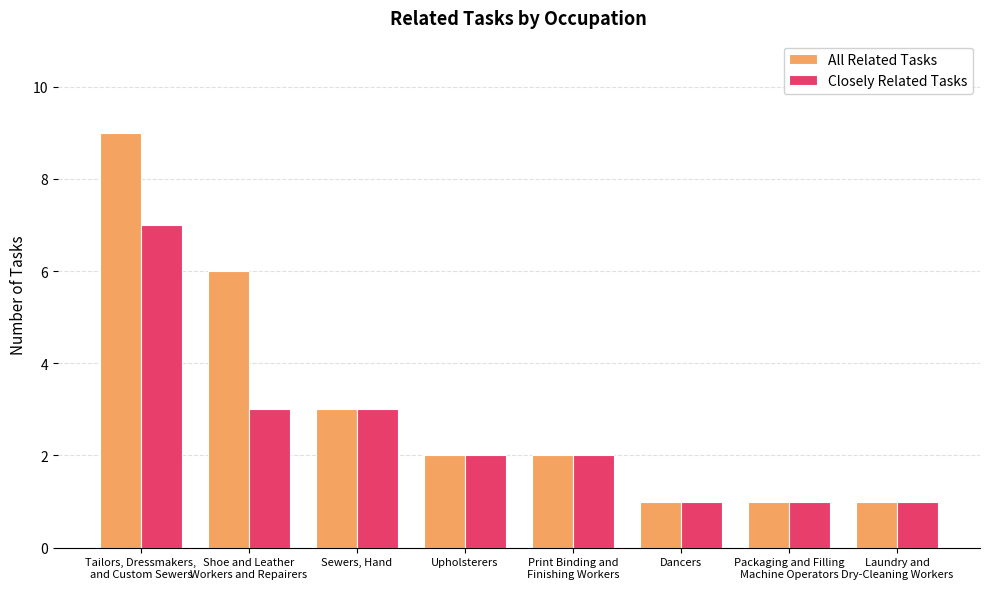

What is the maximum value shown in the chart?

9